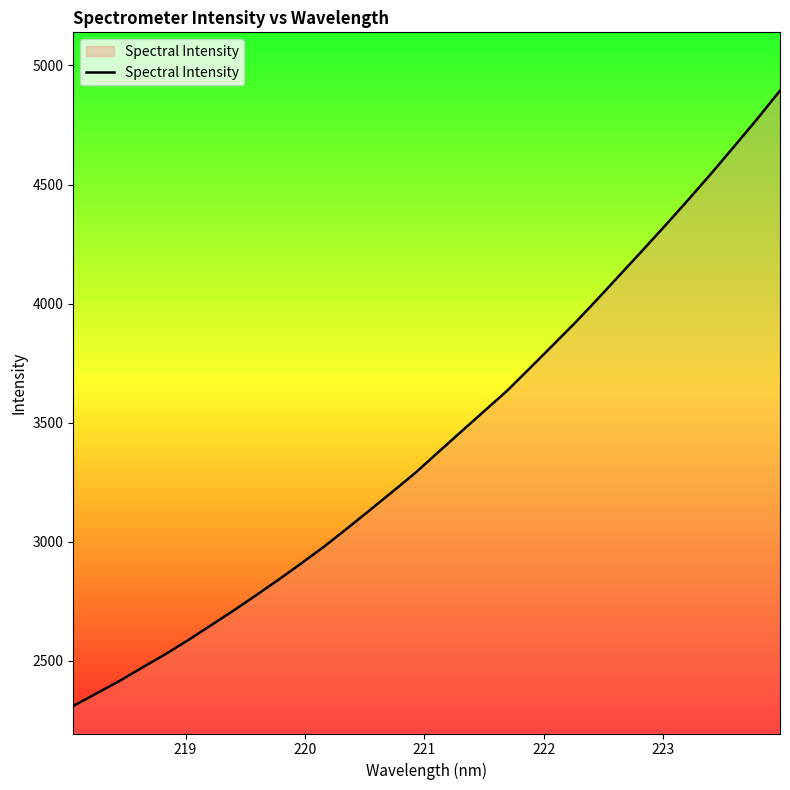

What is the difference between the maximum and minimum values?

2583.4